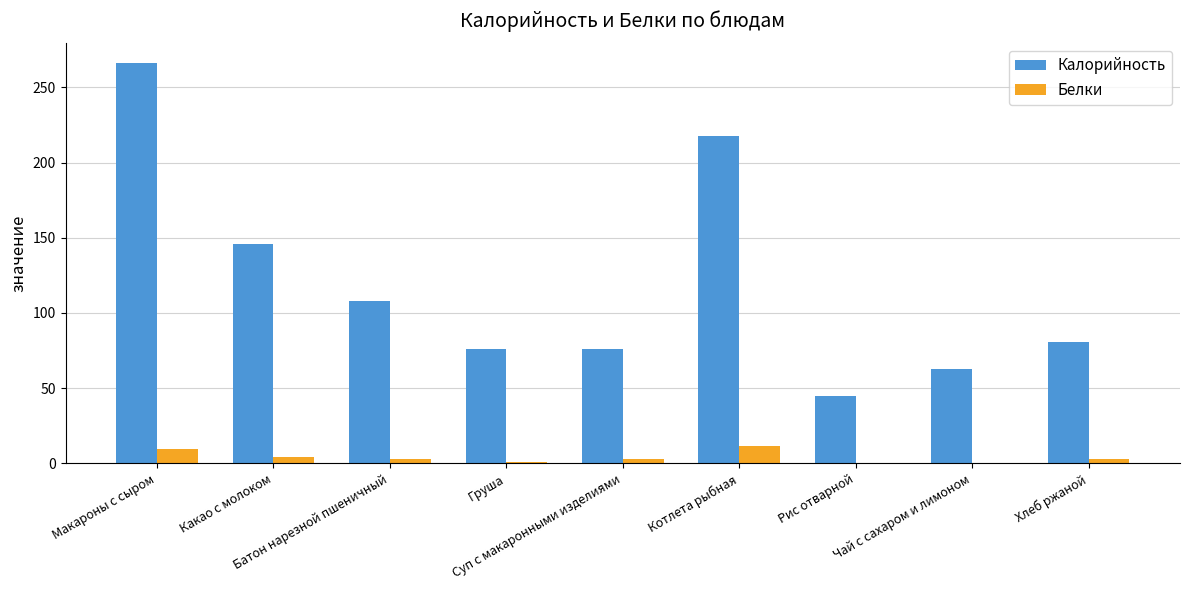

What is the maximum value shown in the chart?

266.0